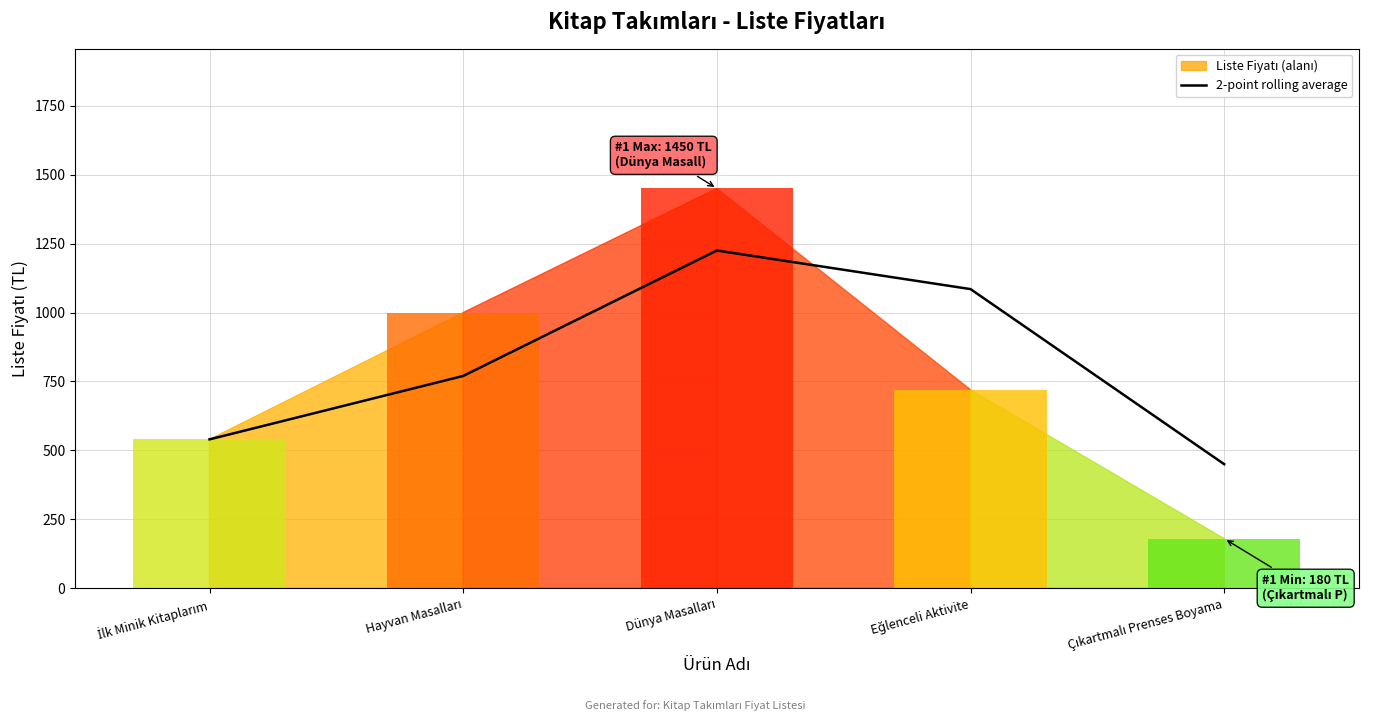

True or false: the data shows 450 at Çıkartmalı Prenses Boyama.

True